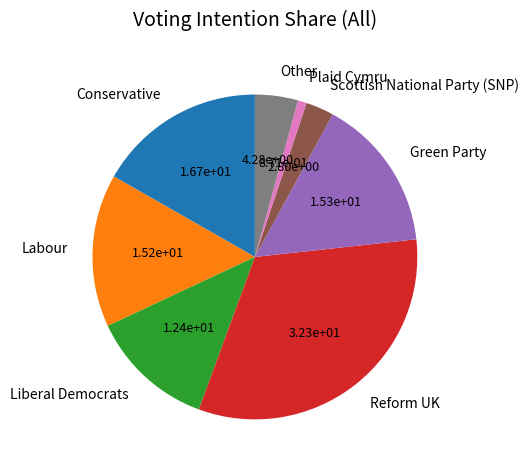

Do Scottish National Party (SNP) and Reform UK together represent more than half of the pie?

No